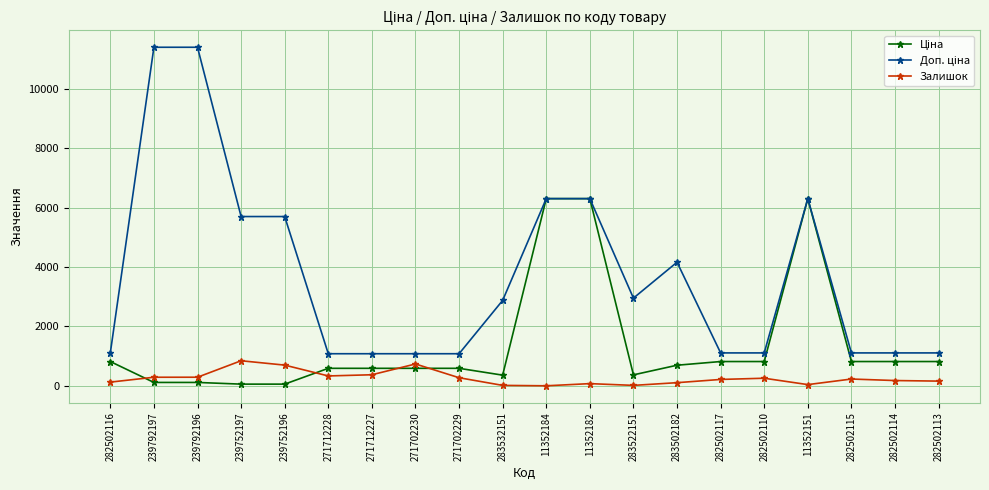

Is it true that Залишок equals 15.0 at 283522151?

True